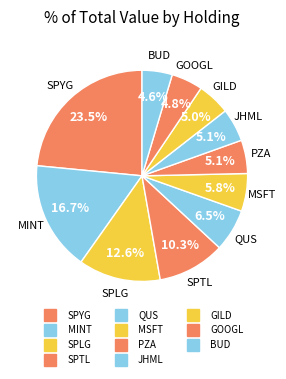

Rank the categories by value from lowest to highest.

BUD, GOOGL, GILD, JHML, PZA, MSFT, QUS, SPTL, SPLG, MINT, SPYG